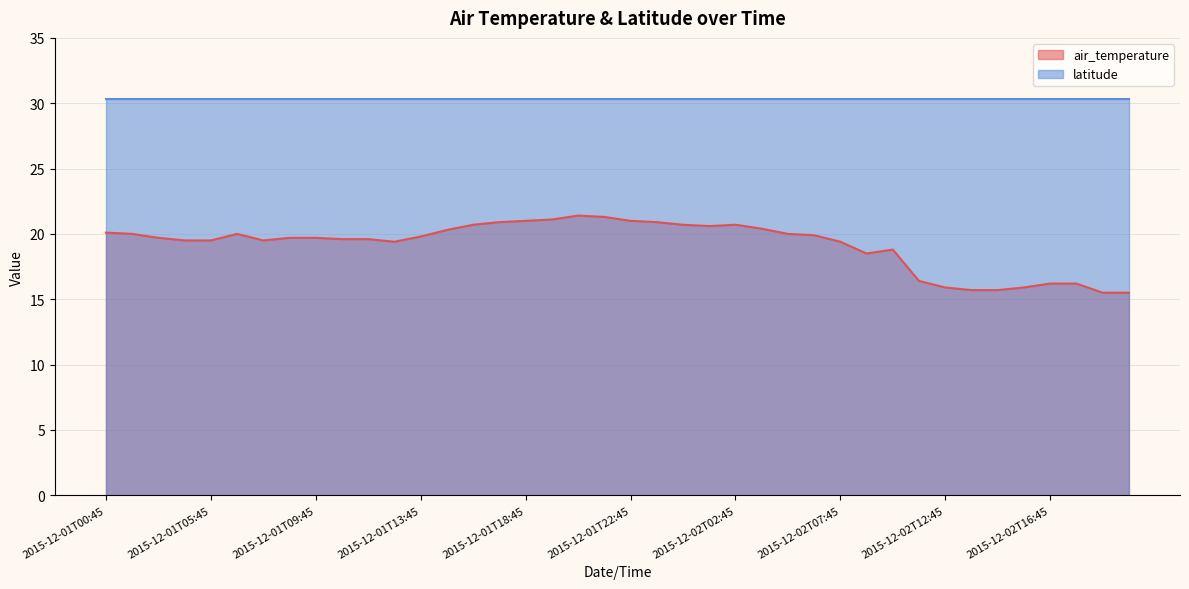

Reading left to right, extract all data points from this chart.

20.1	20.0	19.7	19.5	19.5	20.0	19.5	19.7	19.7	19.6	19.6	19.4	19.8	20.3	20.7	20.9	21.0	21.1	21.4	21.3	21.0	20.9	20.7	20.6	20.7	20.4	20.0	19.9	19.4	18.5	18.8	16.4	15.9	15.7	15.7	15.9	16.2	16.2	15.5	15.5